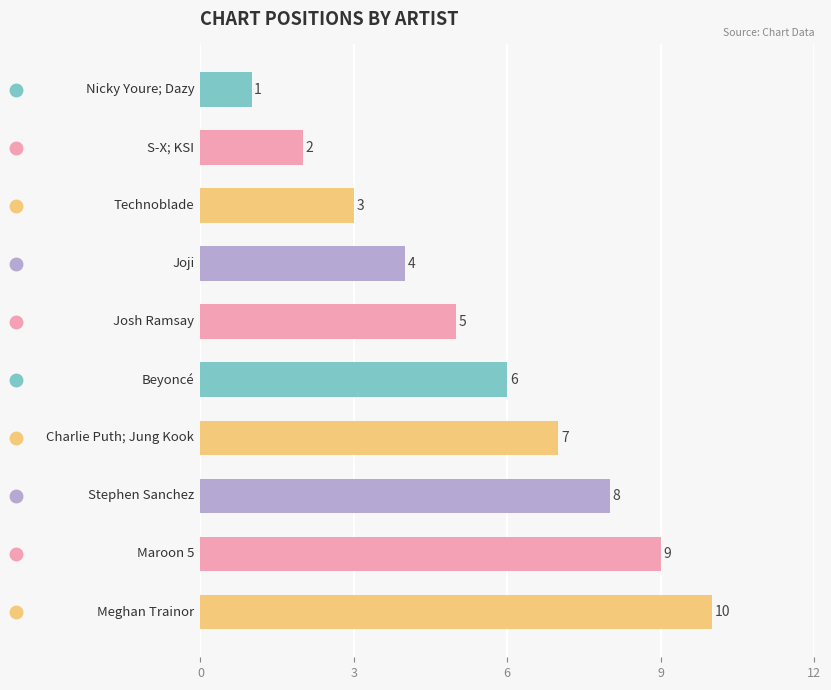

What is the sum of all values?

55